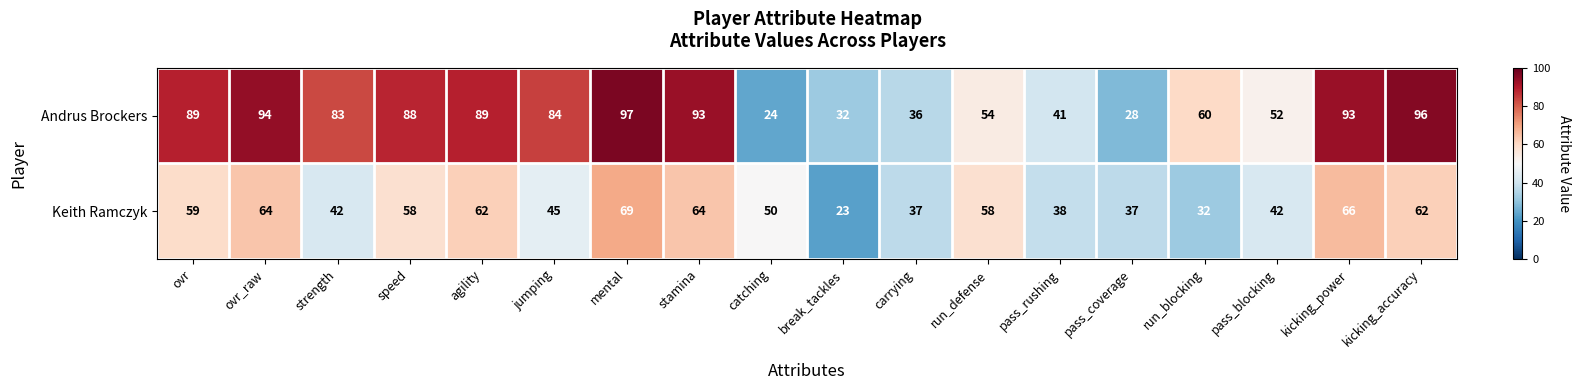

What is the approximate value of Andrus Brockers at carrying?

36